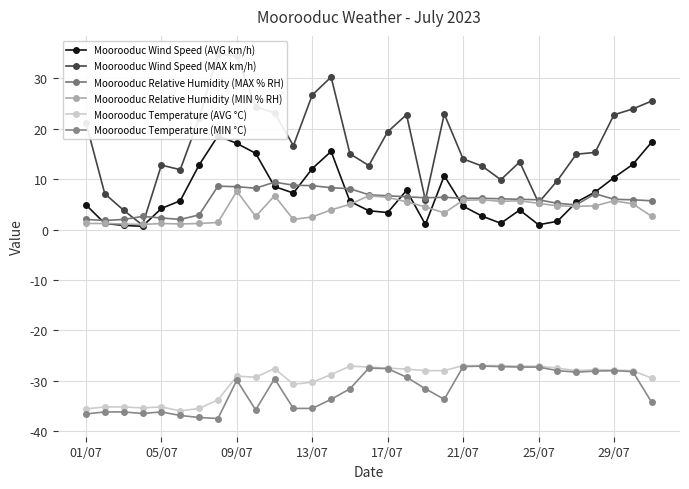

Is the value of Moorooduc Wind Speed (MAX km/h) at 25 greater than the value of Moorooduc Temperature (MIN °C) at 9?

Yes